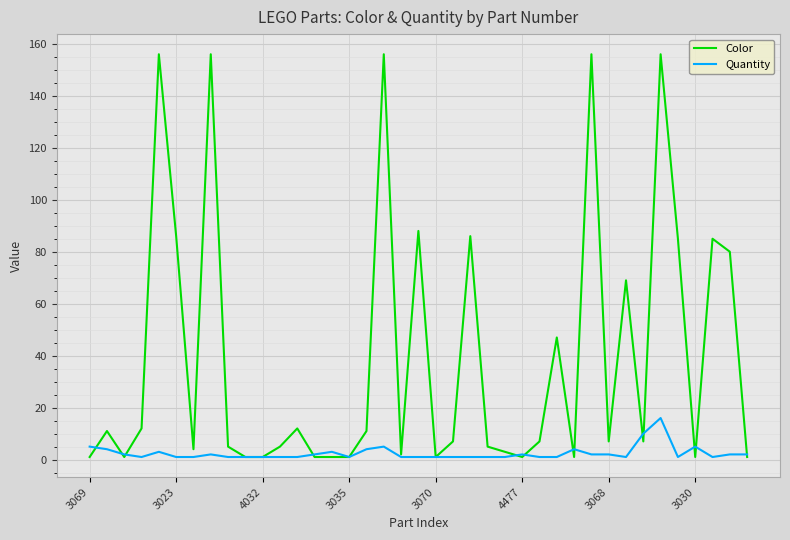

Does the chart display data point markers on the line(s)?

No